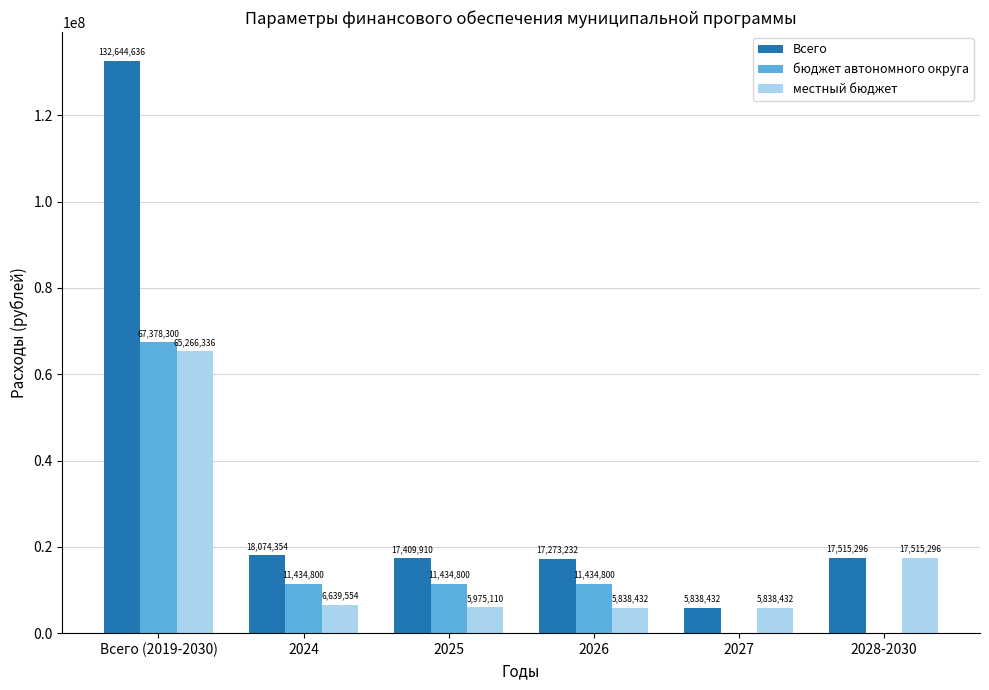

How many distinct data groups are displayed?

3